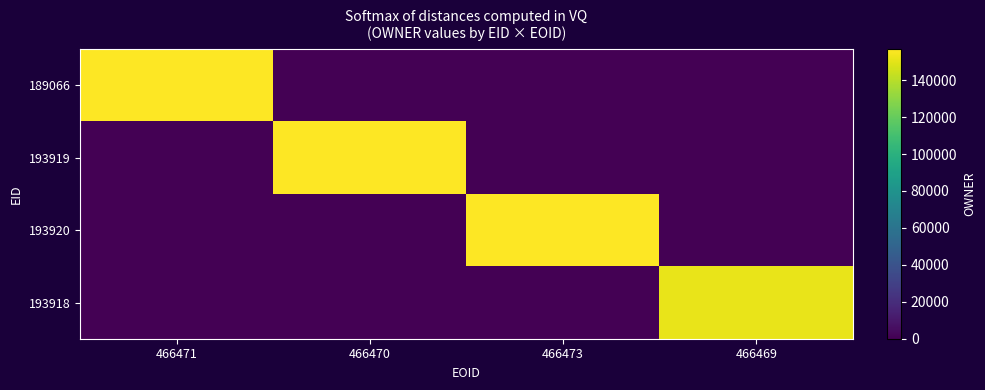

Reading left to right, transcribe all the data shown in this chart.

189066: 466471=156737	466470=0	466473=0	466469=0
193919: 466471=0	466470=156737	466473=0	466469=0
193920: 466471=0	466470=0	466473=156737	466469=0
193918: 466471=0	466470=0	466473=0	466469=151584